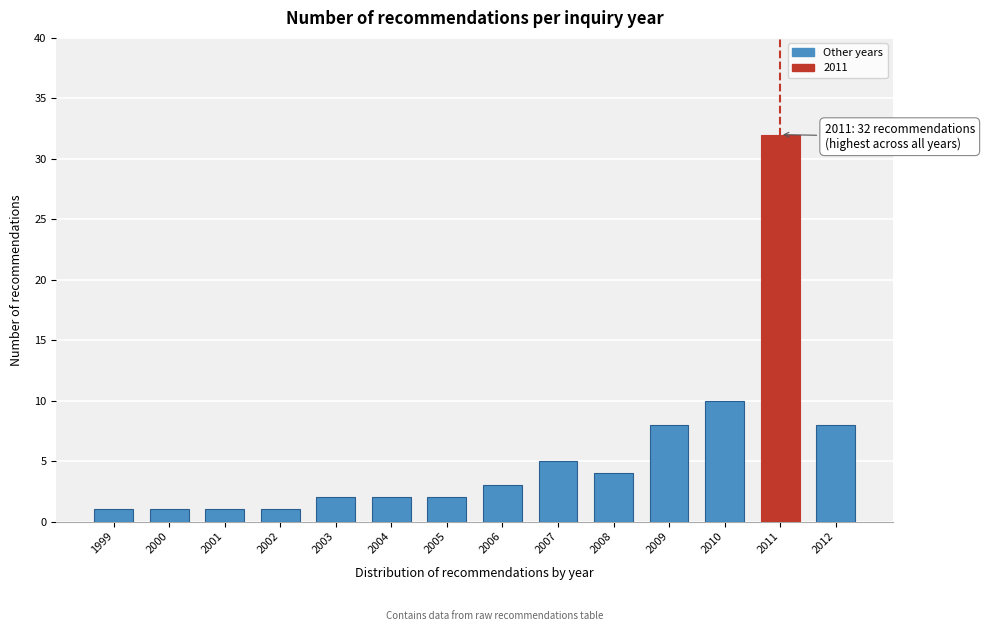

Reading left to right, extract all data points from this chart.

1999=1	2000=1	2001=1	2002=1	2003=2	2004=2	2005=2	2006=3	2007=5	2008=4	2009=8	2010=10	2011=32	2012=8